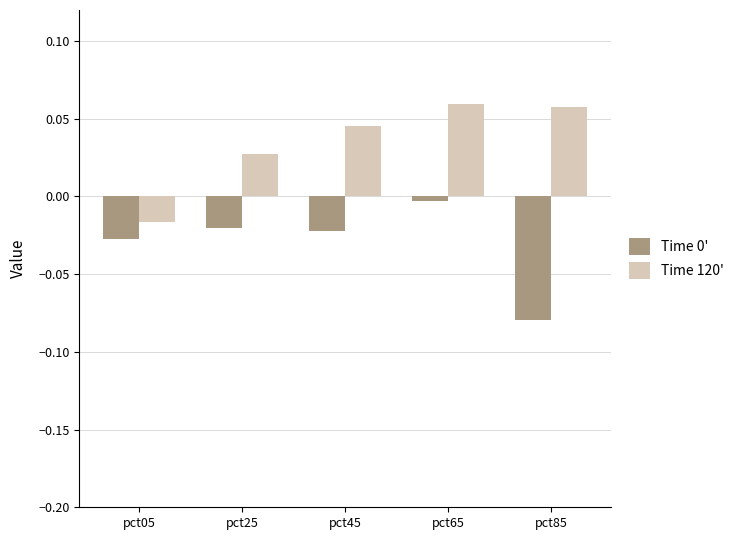

Is the value of Time 120' at pct65 greater than the value of Time 0' at pct65?

Yes